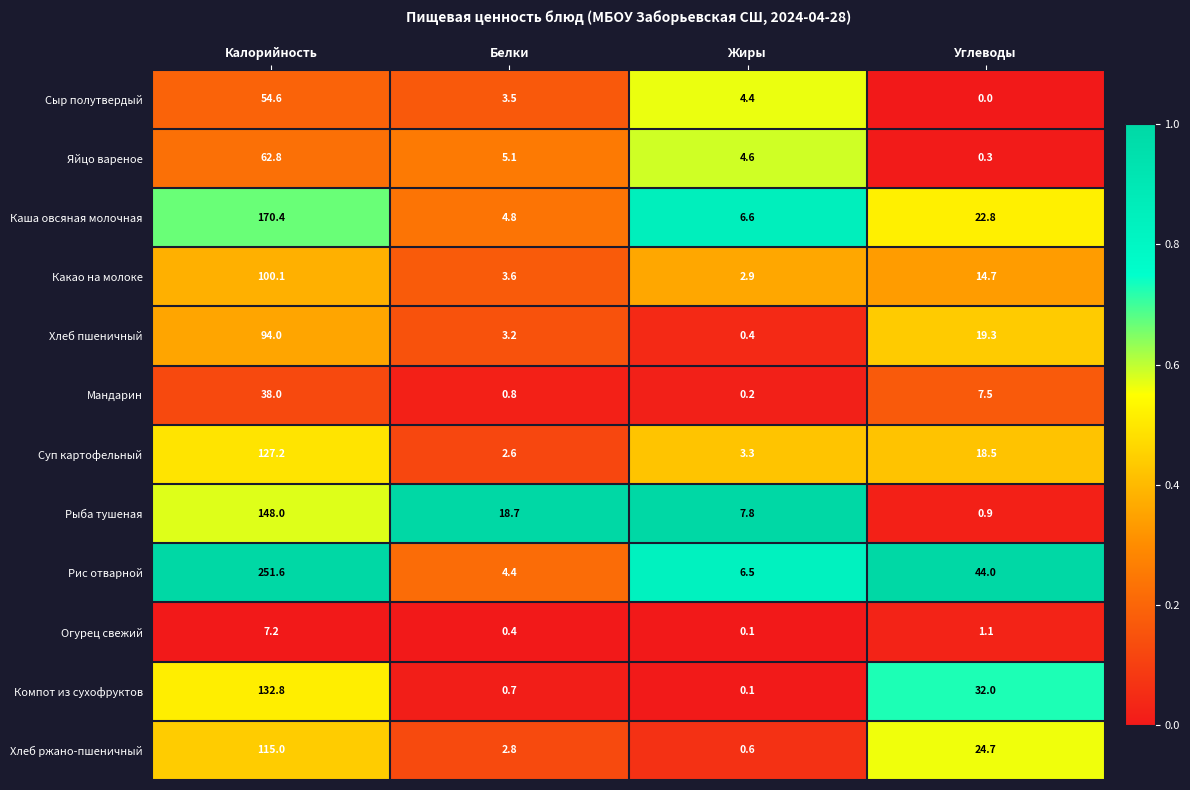

Which category has the highest value in the Каша овсяная молочная series?

Калорийность